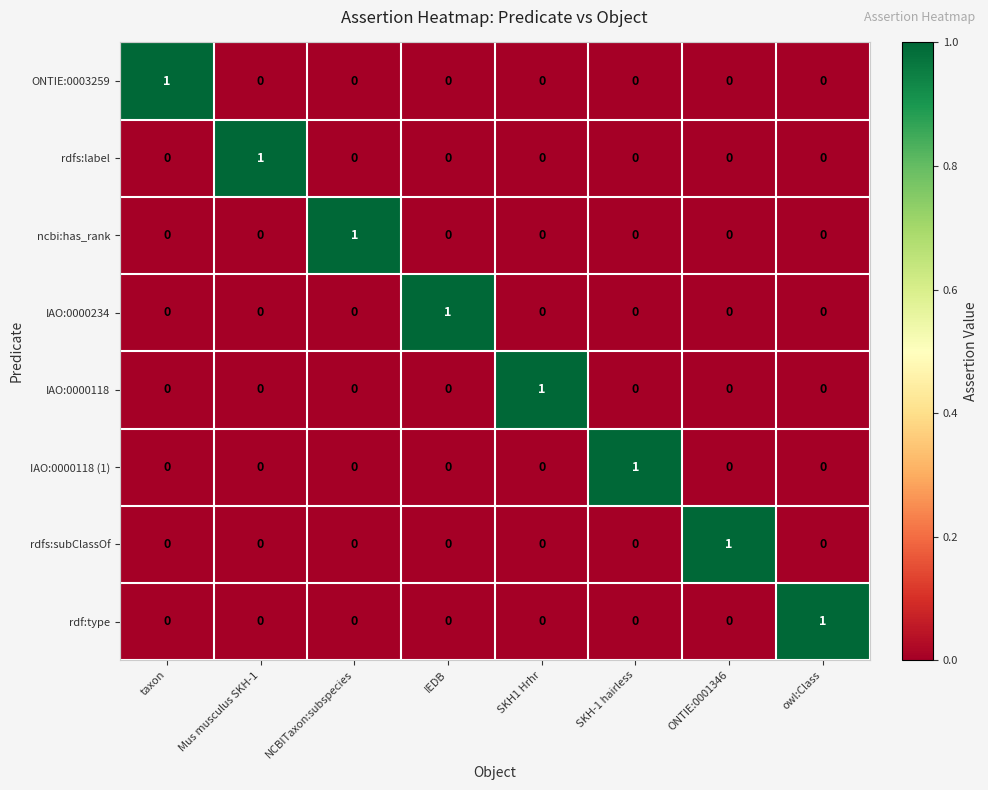

Count the ONTIE:0003259 values in the range 0 to 1.

8